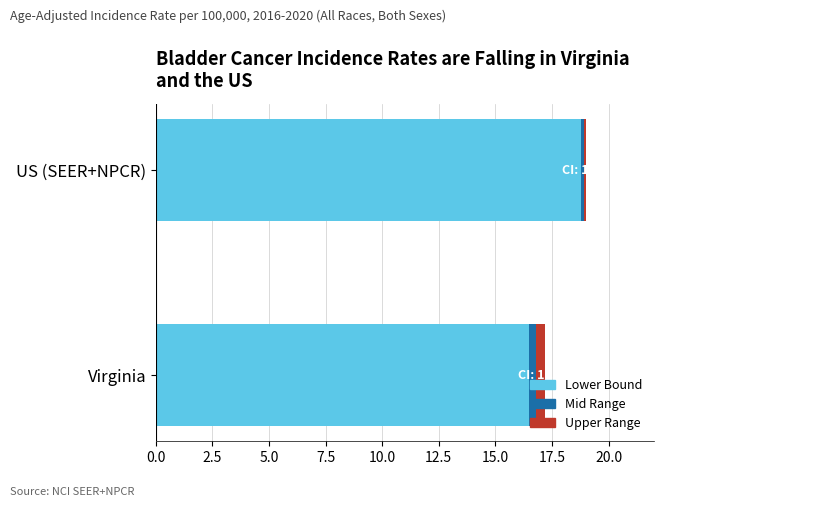

Which category has the lowest value in the Lower Bound series?

Virginia